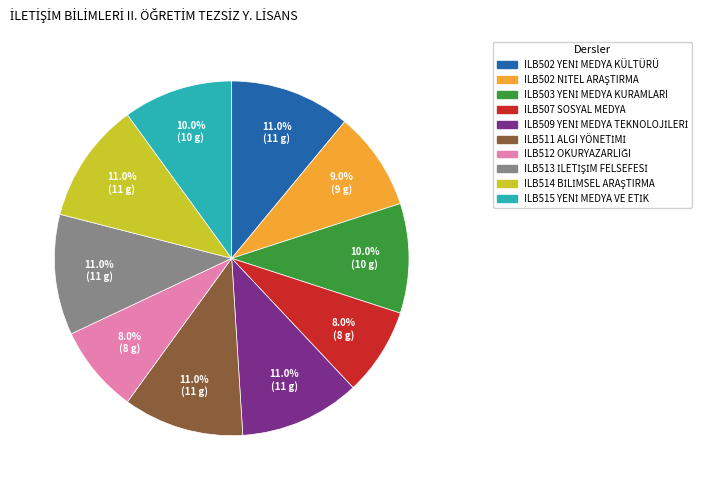

Which slice is the largest?

ILB 502 (YENİ MEDYA KÜLTÜRÜ)